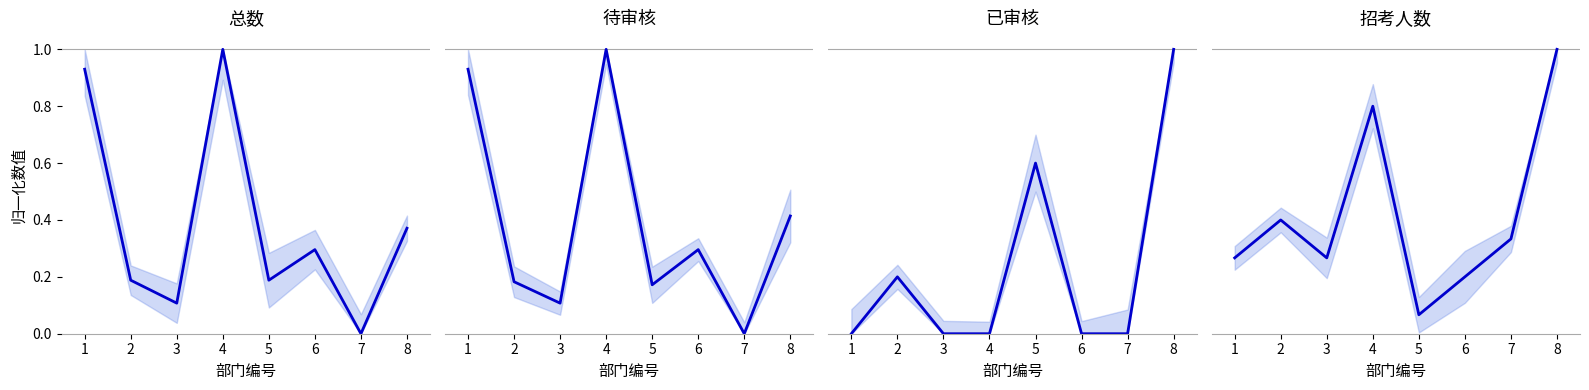

Between which two adjacent categories do 已审核 and 待审核 first intersect?

1 and 2